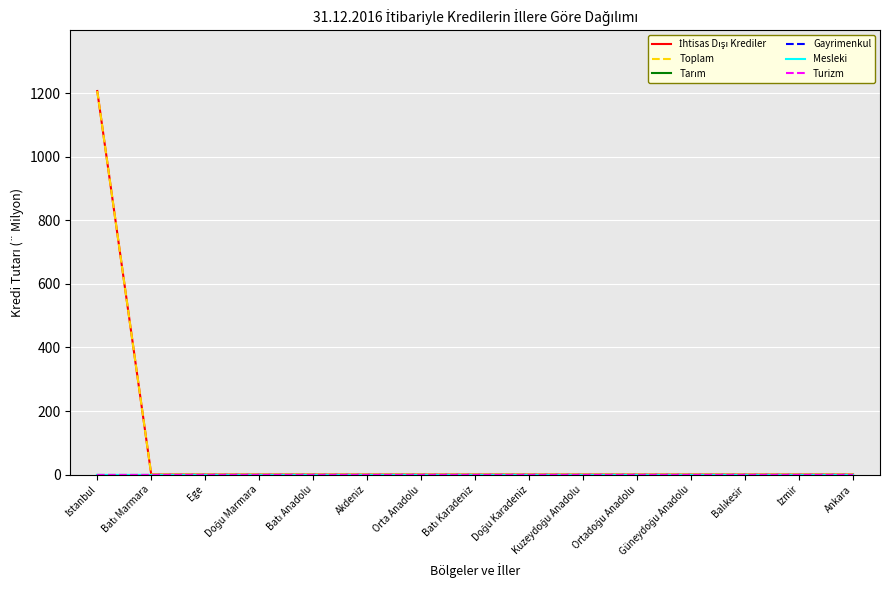

What is the difference between the maximum and minimum values in the Toplam series?

1207.5